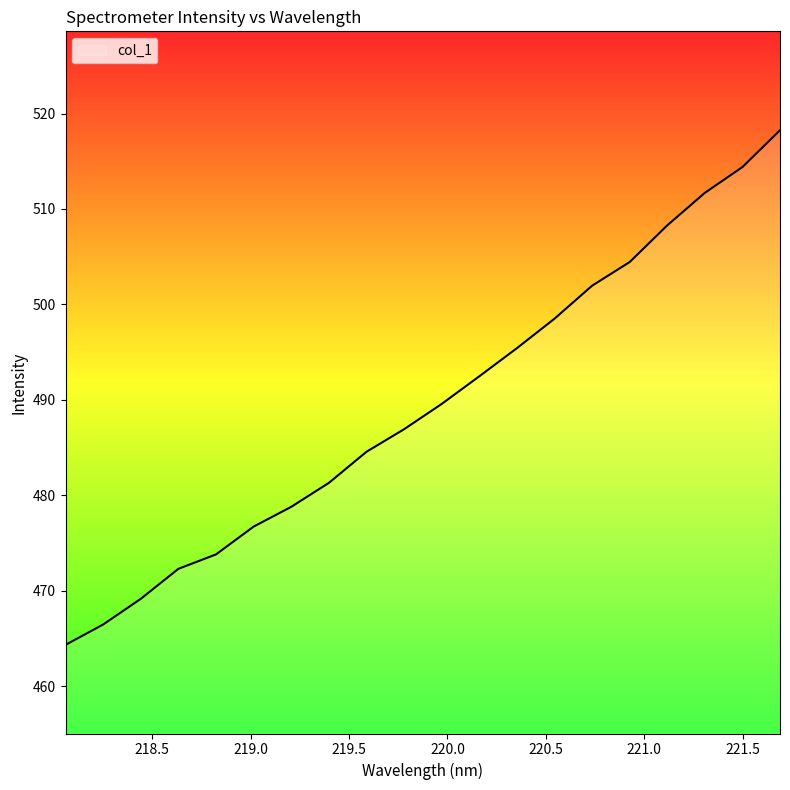

What is the difference between the maximum and minimum values?

53.9